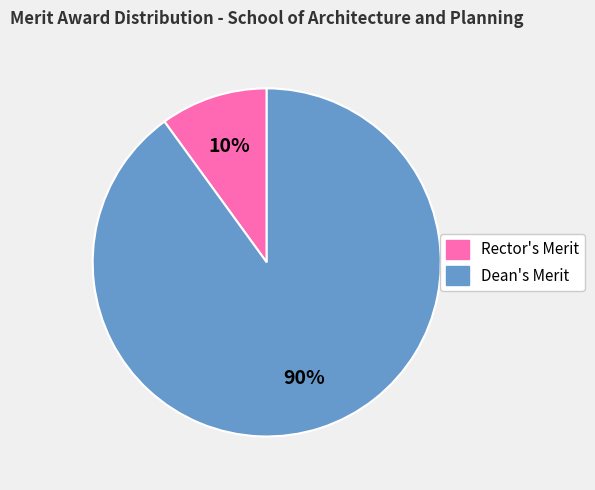

Rank the categories by value from lowest to highest.

Rector's Merit, Dean's Merit